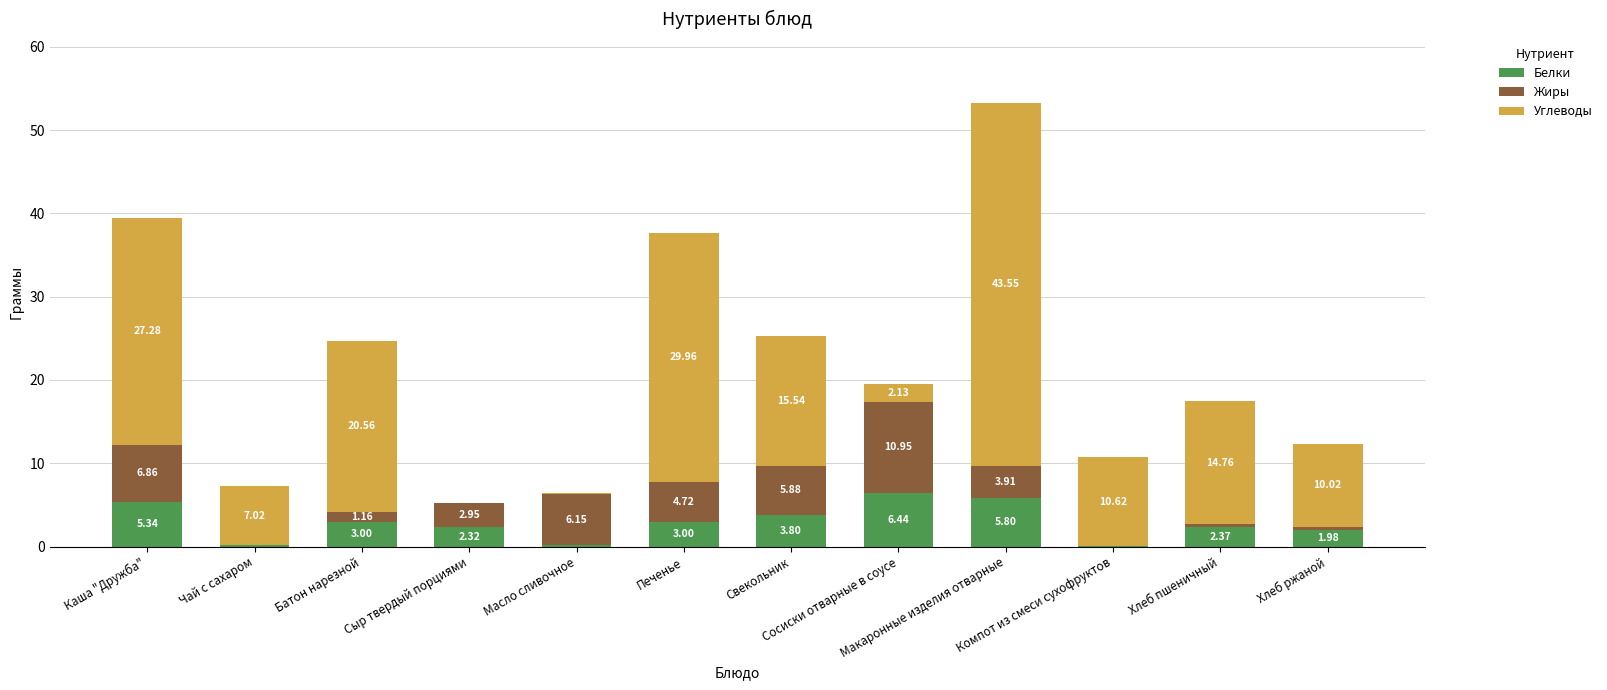

What is the sum of all Белки values?

34.5